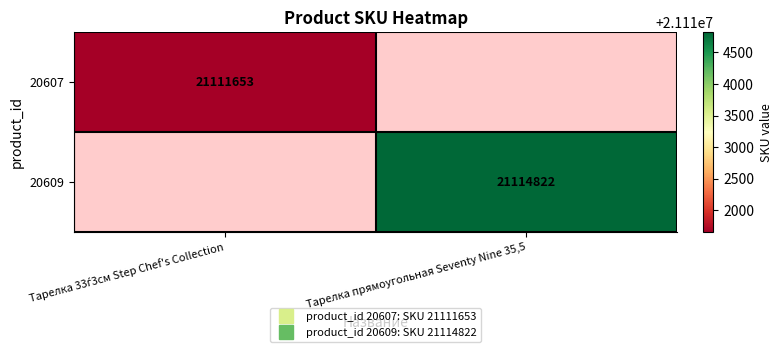

The value of 20609 at Тарелка прямоугольная Seventy Nine 35,5 is 29353519.0. True or false?

False